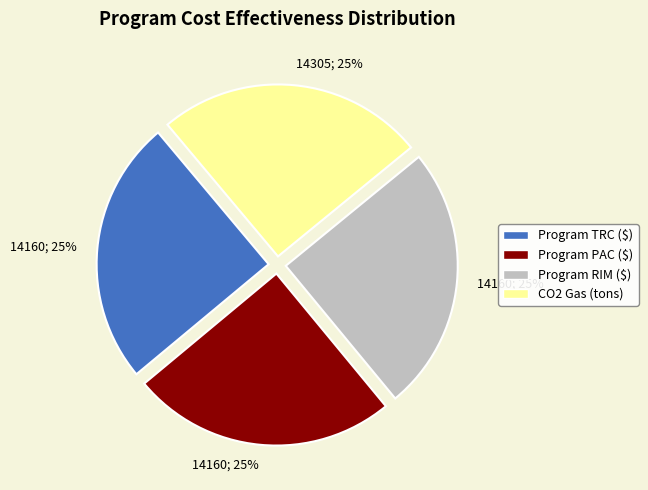

Does any single category account for the majority?

No